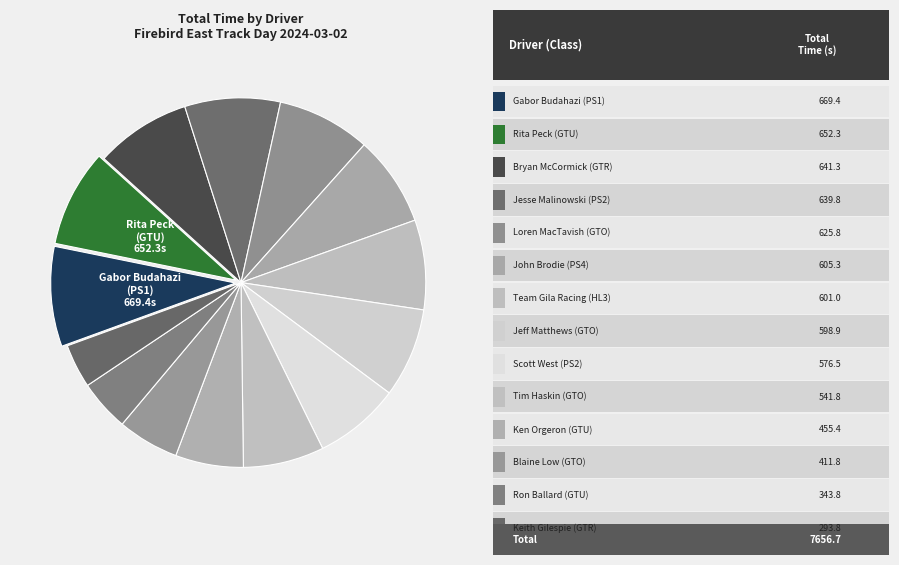

To the nearest percent, what is the difference between the largest and smallest slice percentages?

5%